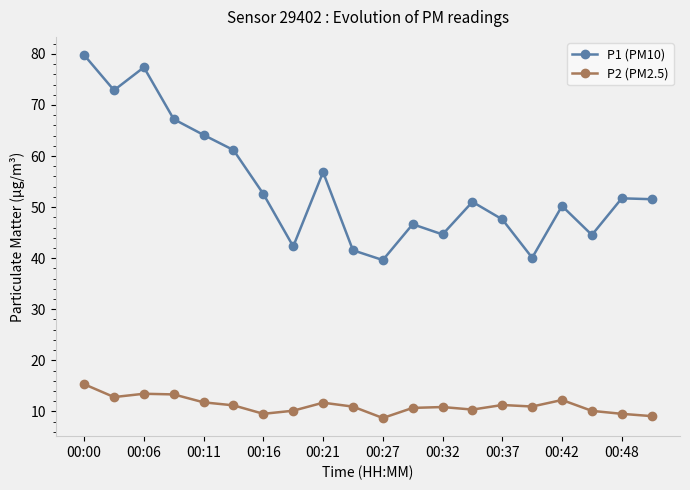

True or false: P2 (PM2.5) has more than 2 points higher than both neighbors.

True